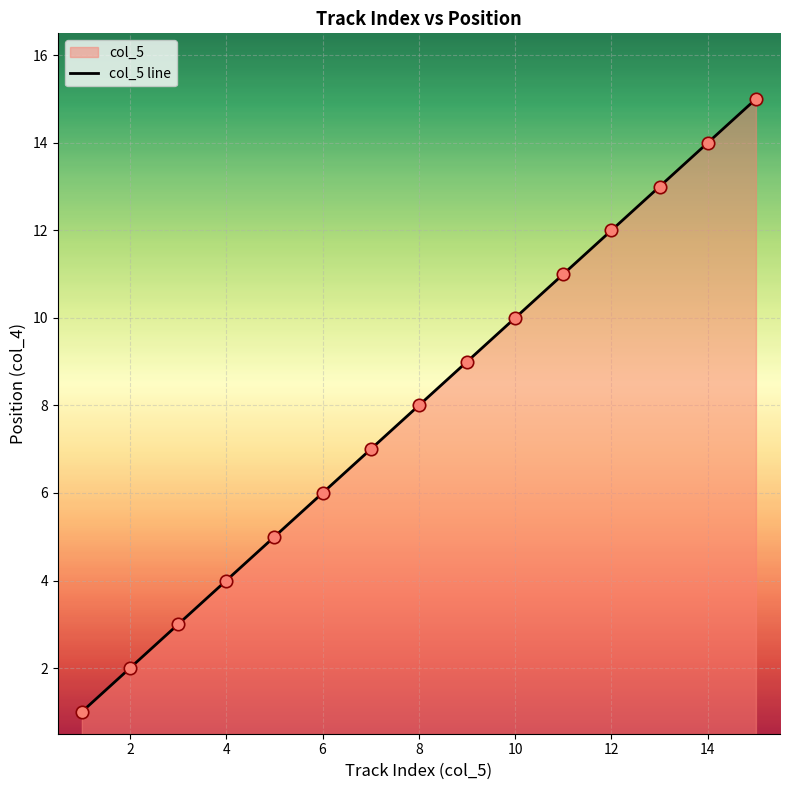

Which has a higher value, 14 or 6?

14